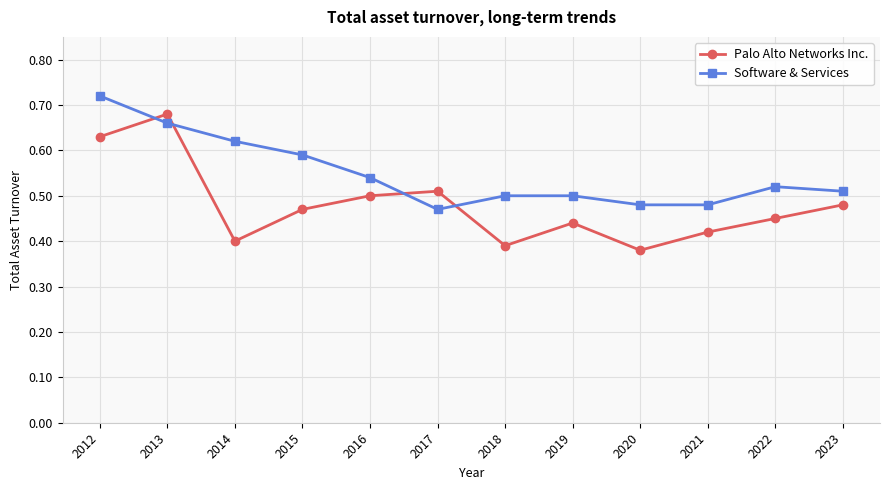

Does the chart display data point markers on the line(s)?

Yes